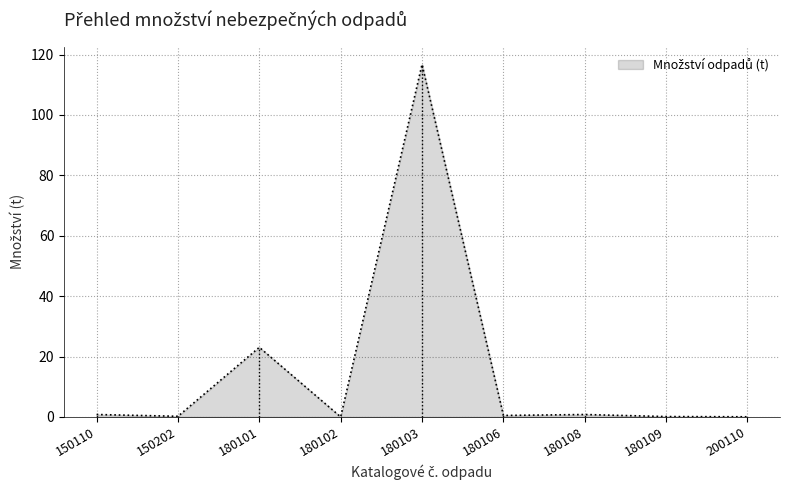

Where is the data nearest to the value 58?

180101